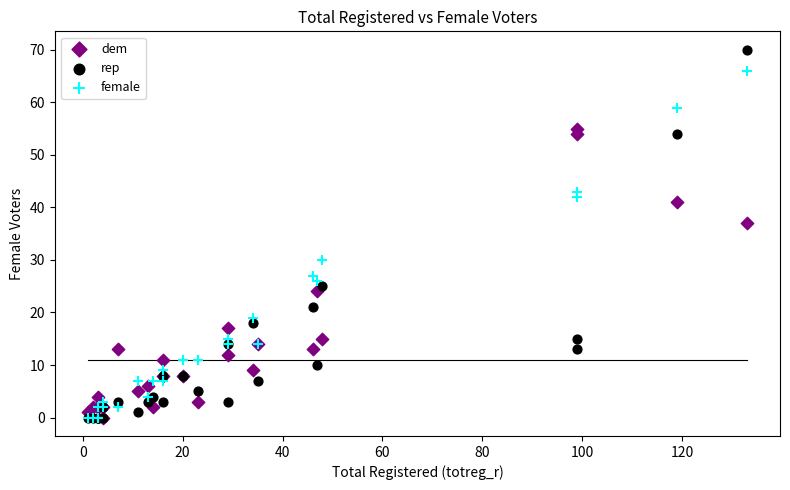

Which series has the largest Y range (max minus min)?

rep